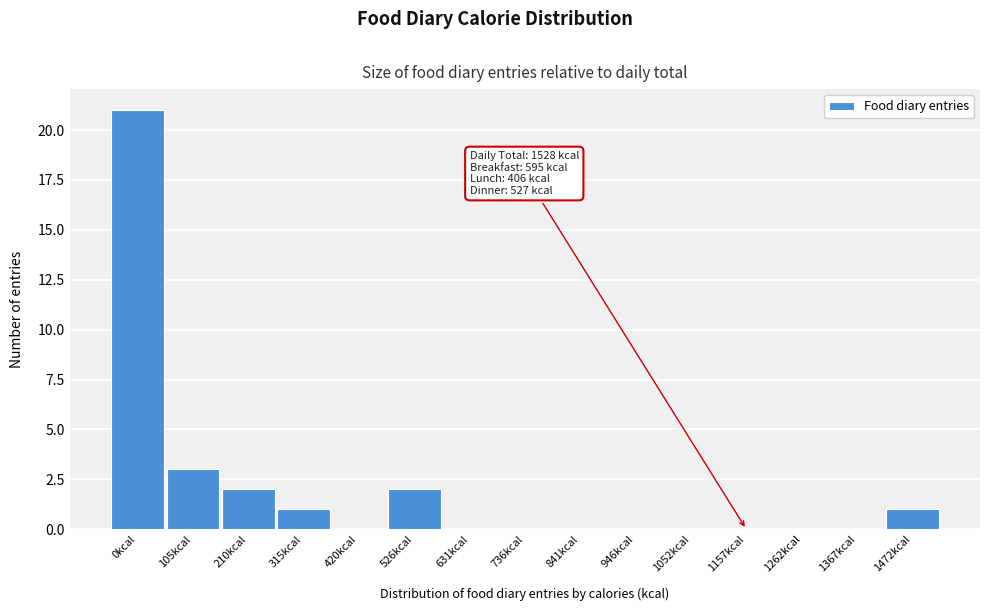

Reading right to left, extract all data points from this chart.

1472kcal=1	1367kcal=0	1262kcal=0	1157kcal=0	1052kcal=0	946kcal=0	841kcal=0	736kcal=0	631kcal=0	526kcal=2	420kcal=0	315kcal=1	210kcal=2	105kcal=3	0kcal=21